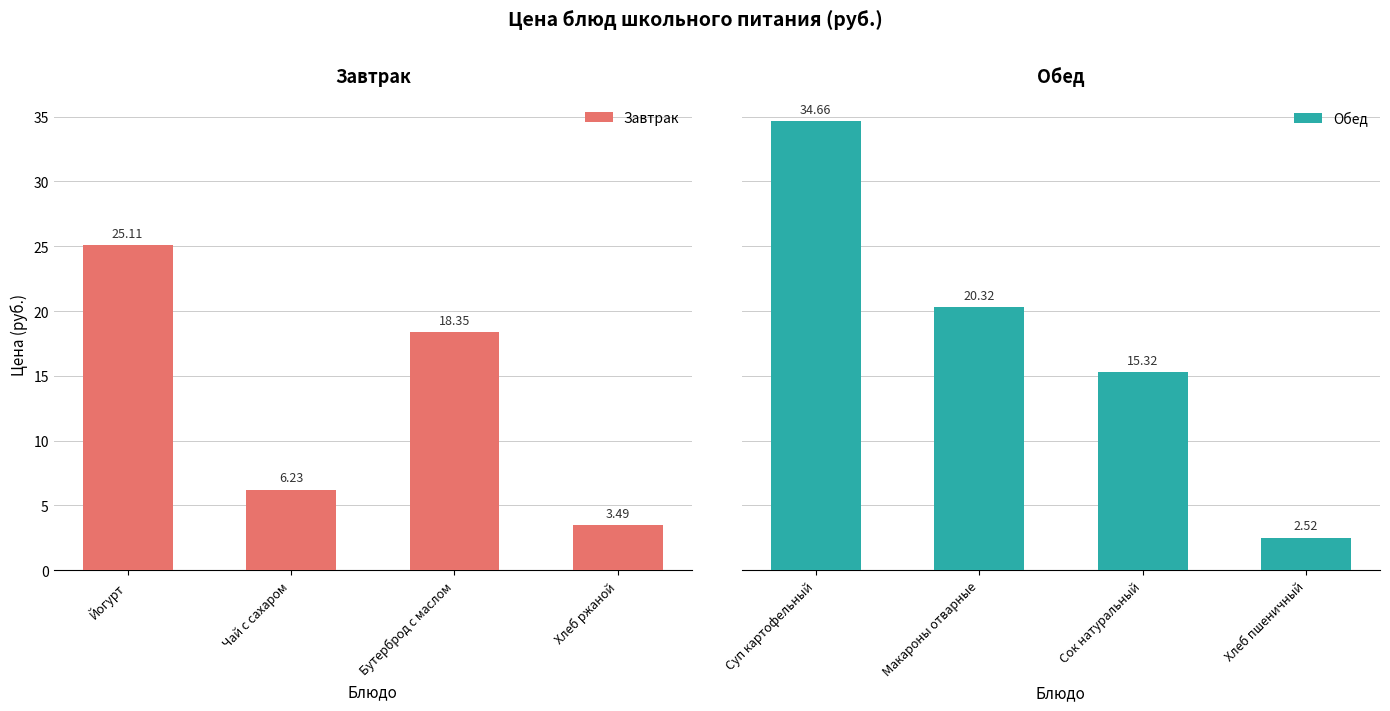

What is the difference between the second highest and minimum values in the Обед series?

17.8